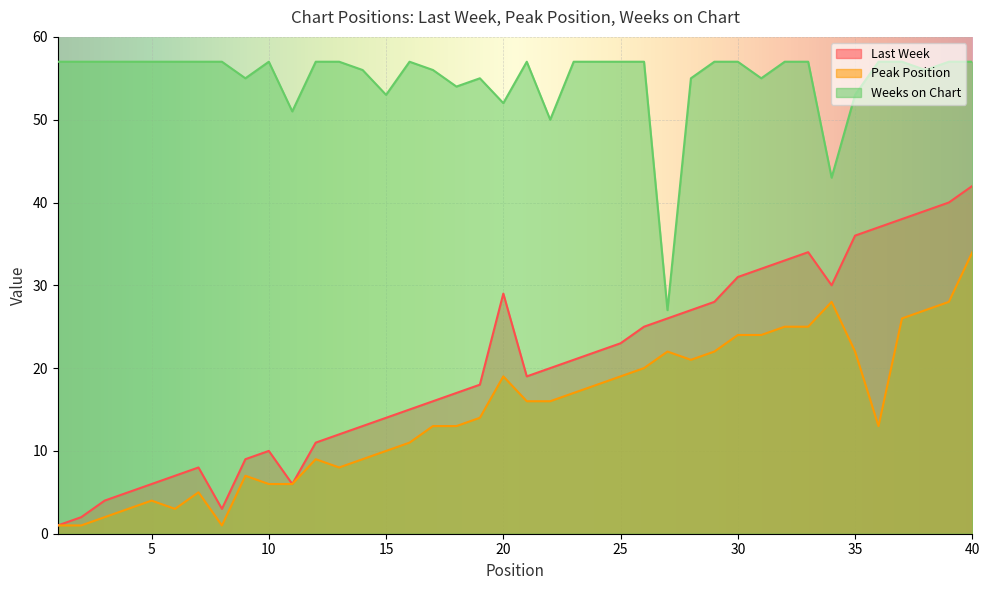

What is the approximate value of Weeks on Chart at 30, to the nearest 5?

55